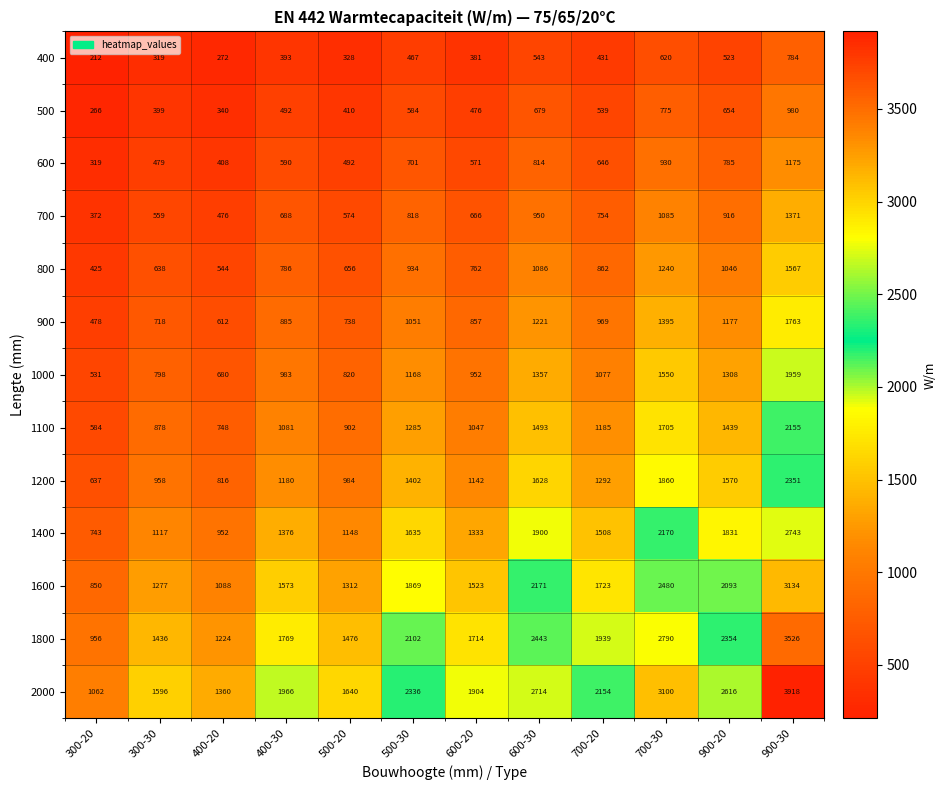

Read the 1400 value at 500-30.

1635